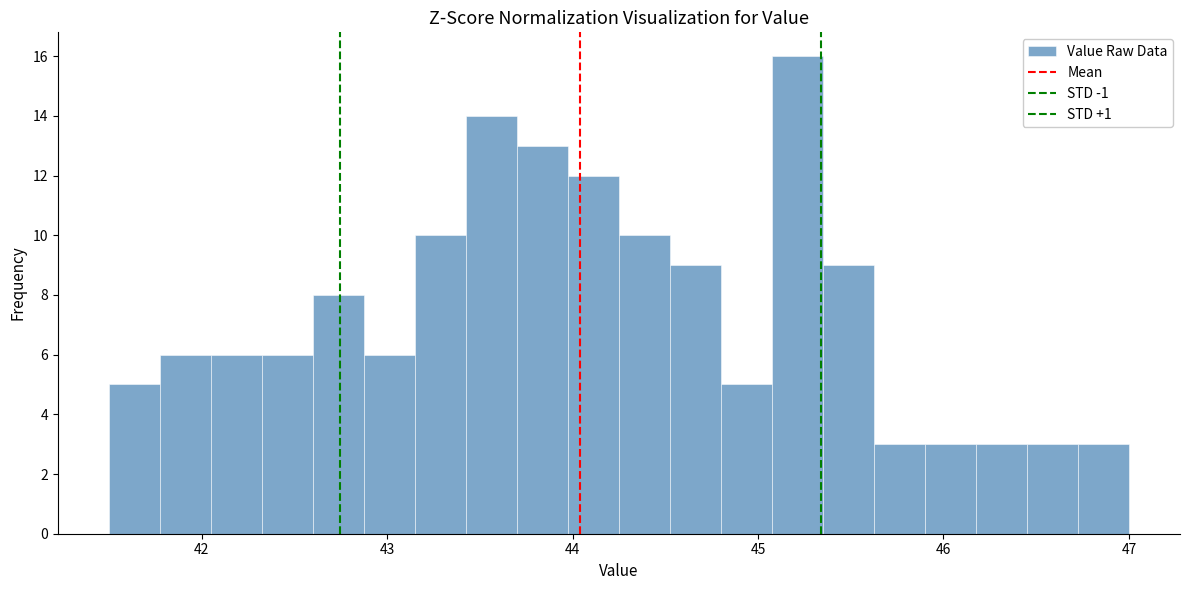

Read against the x-axis, roughly where is the centre of the tallest bar?

45.2